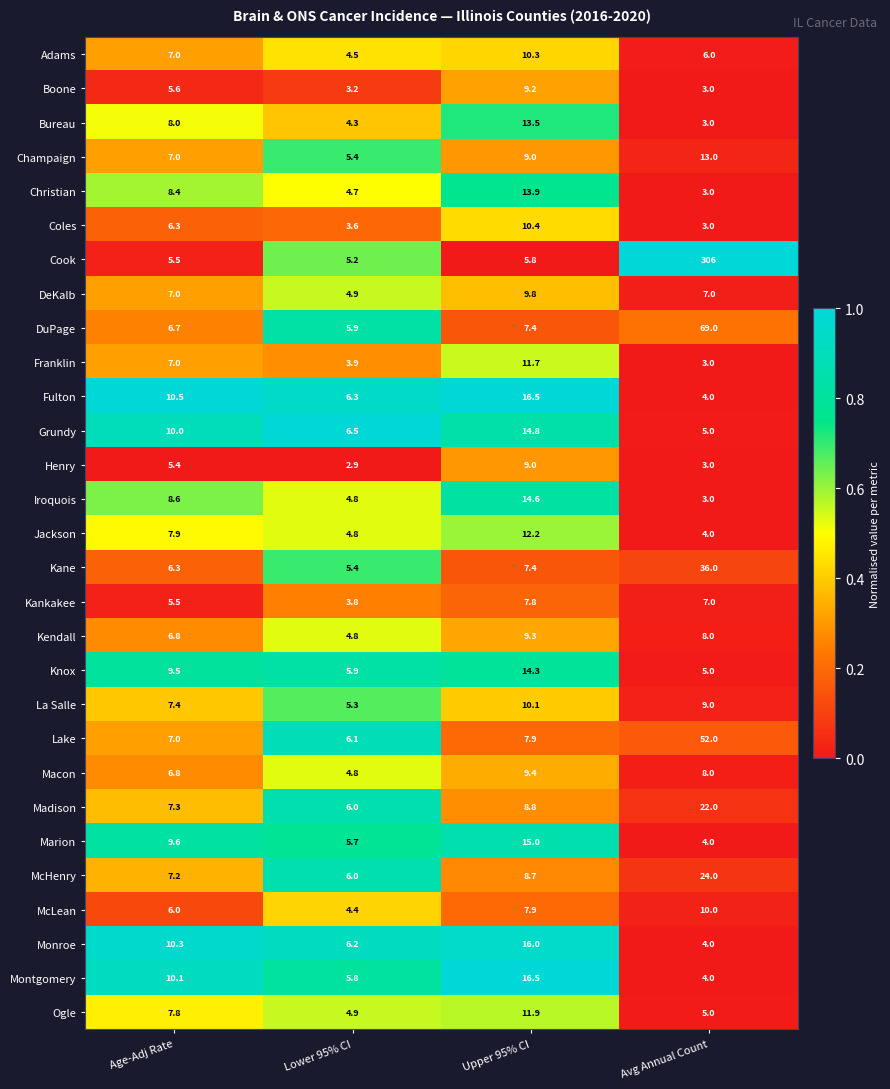

Between Age-Adj Rate and Upper 95% CI, which series saw the biggest shift?

Montgomery